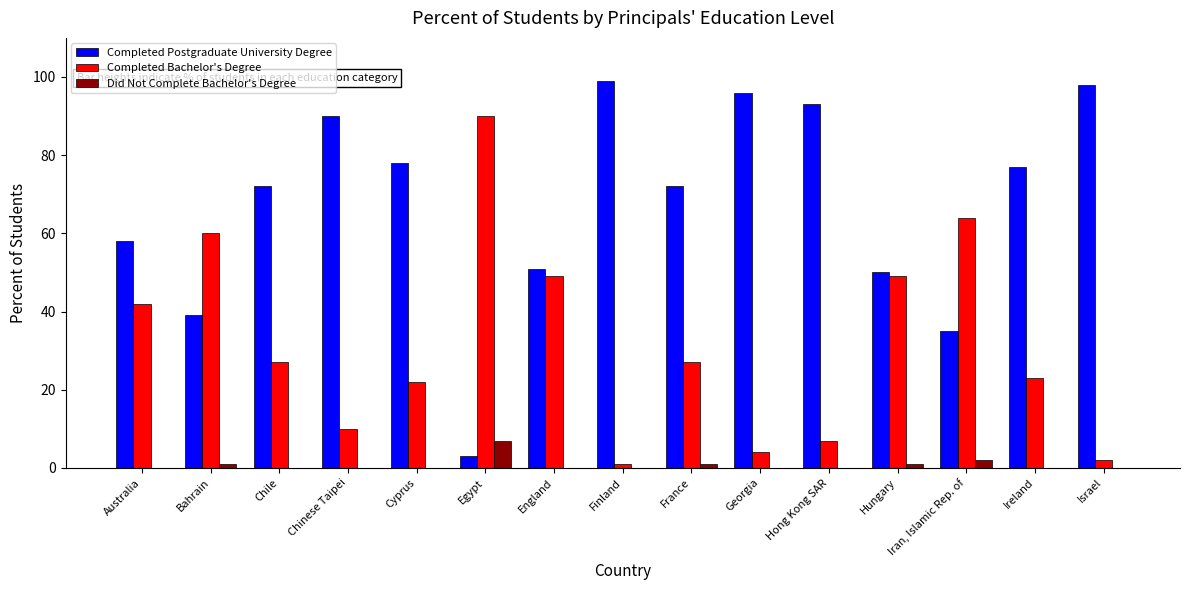

Is it true that Completed Postgraduate University Degree equals 98 at Israel?

True